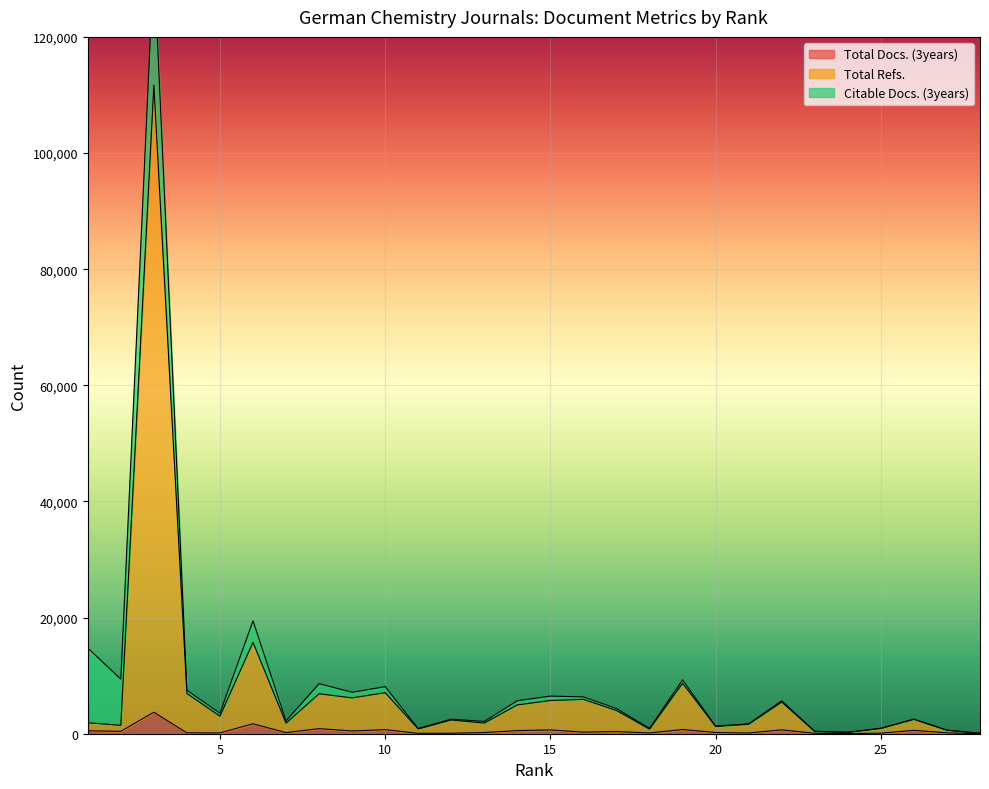

At which label is Total Docs. (3years) closest to 1848?

6